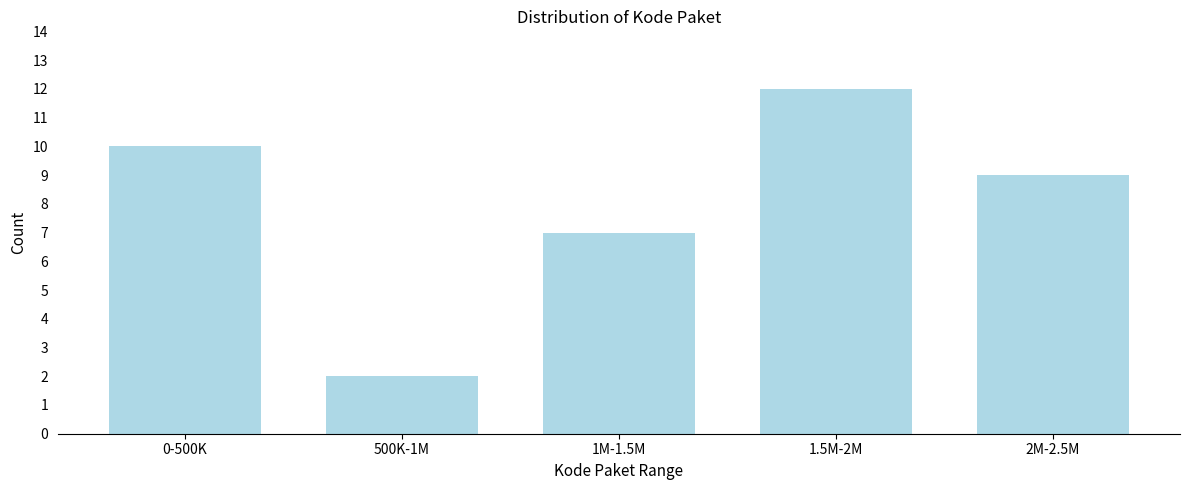

Reading right to left, list all the values displayed in this chart.

9	12	7	2	10